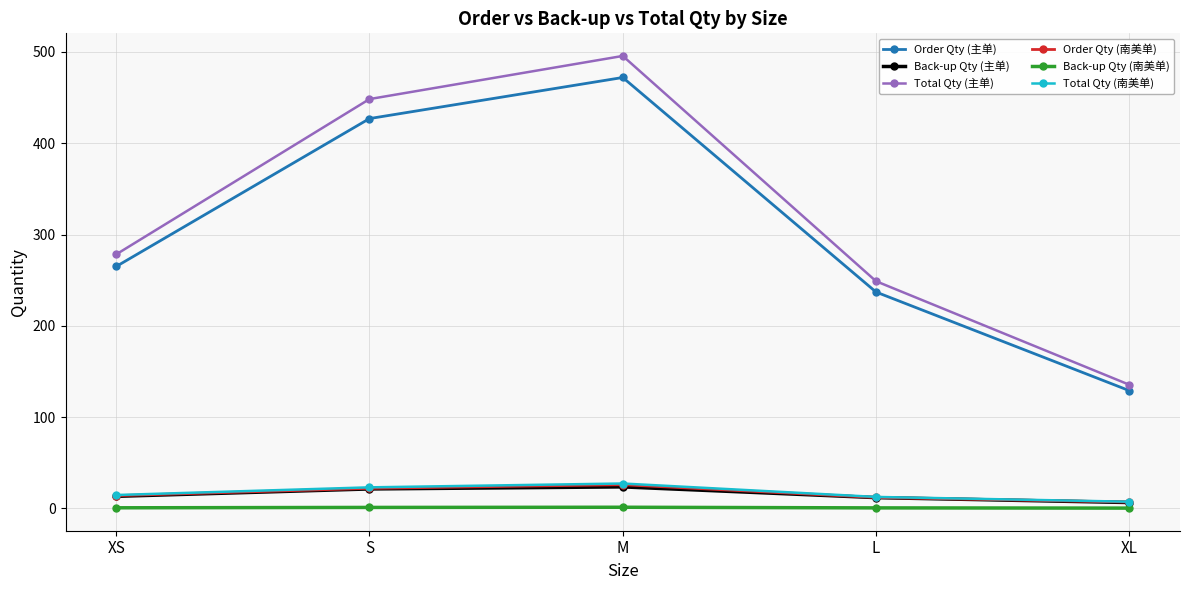

The Back-up Qty (南美单) series shows 0.7 at XS. True or false?

True